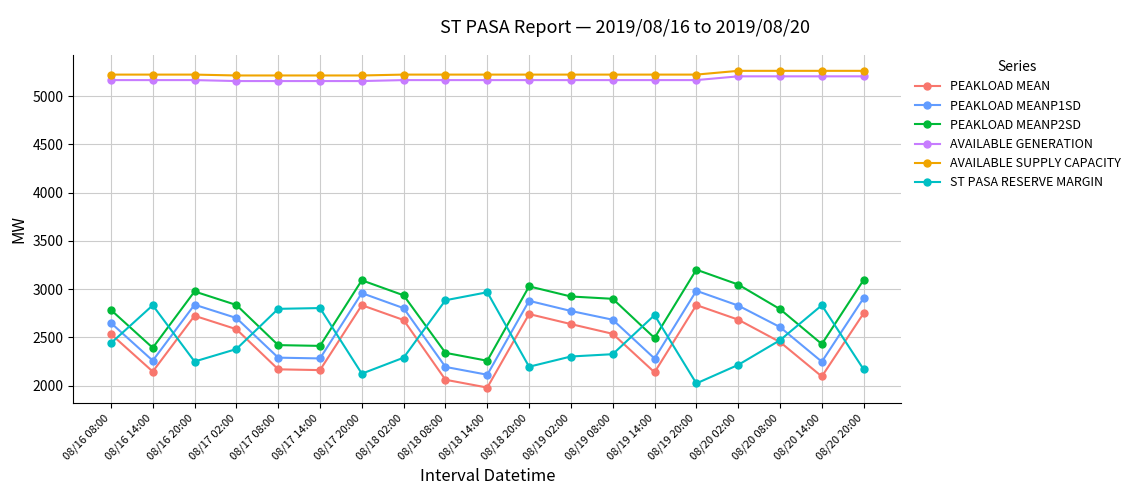

What is the label of the 14th point from the left?

08/19 14:00